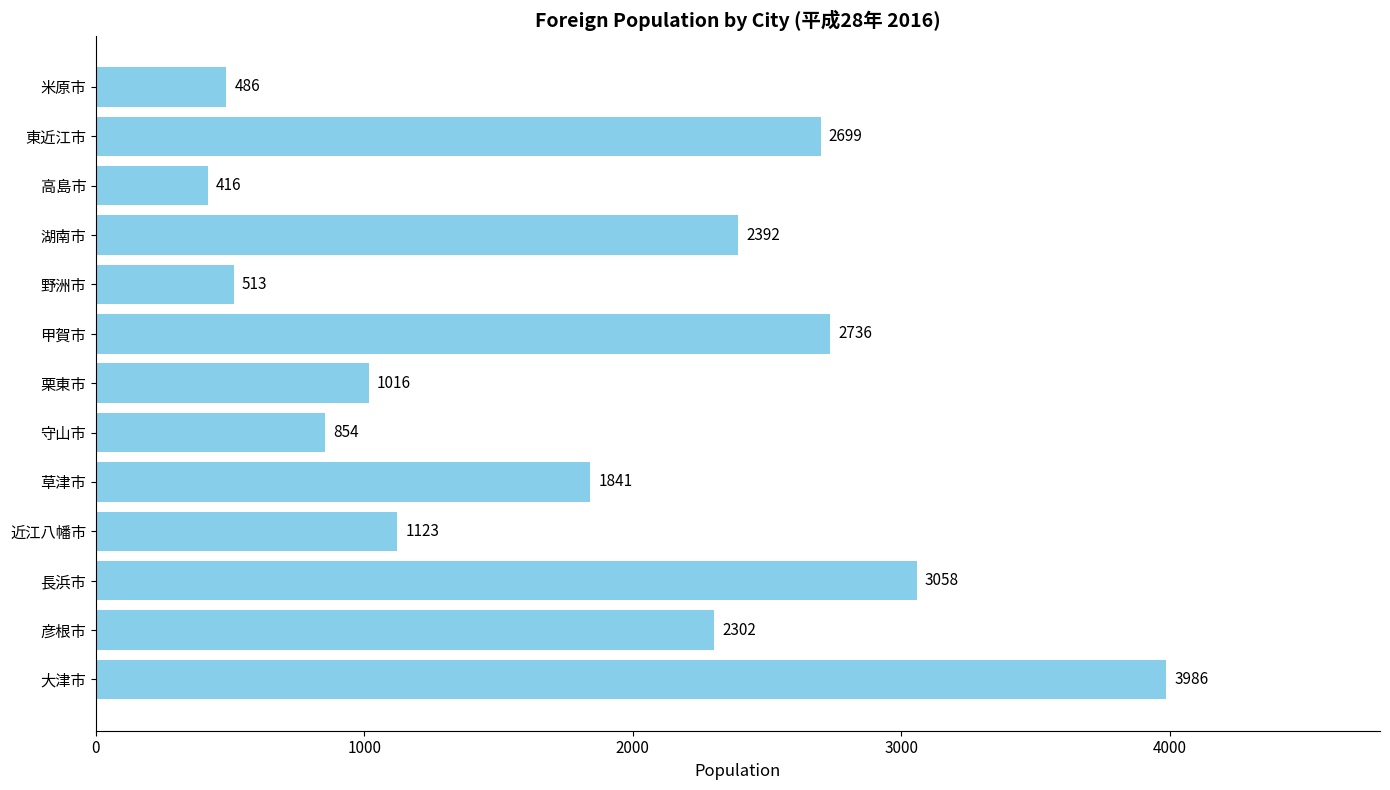

The value at 彦根市 is 2302. True or false?

True